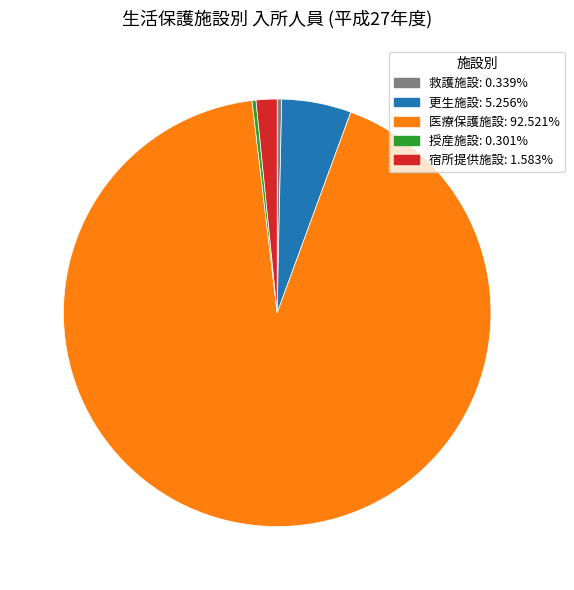

Which category accounts for the majority?

医療保護施設